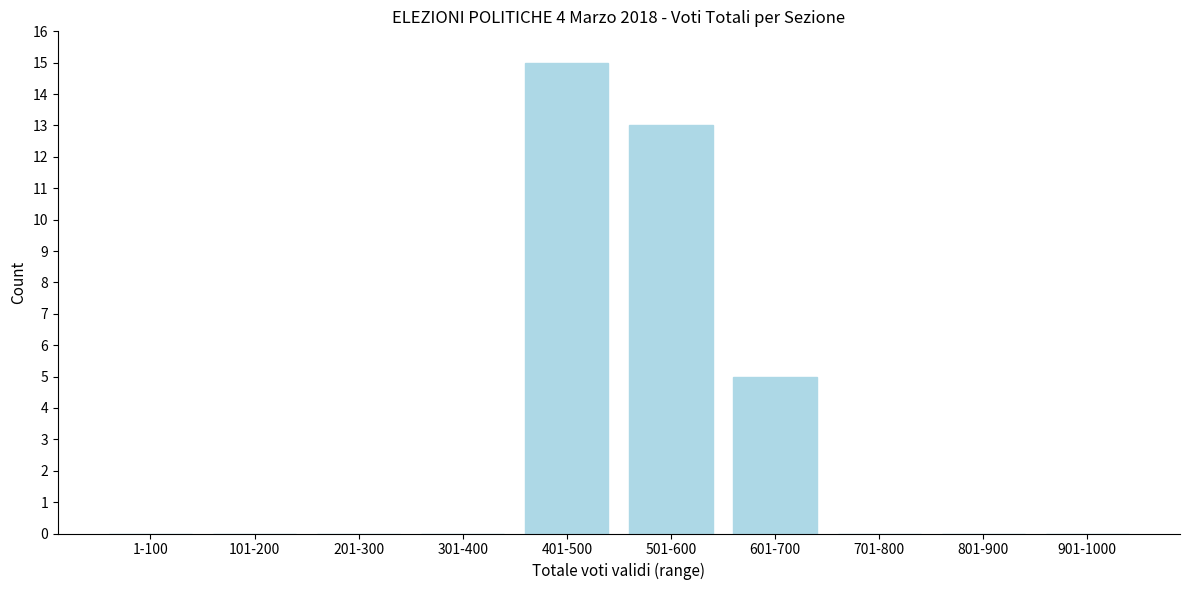

Reading left to right, list all the values displayed in this chart.

1-100=0	101-200=0	201-300=0	301-400=0	401-500=15	501-600=13	601-700=5	701-800=0	801-900=0	901-1000=0